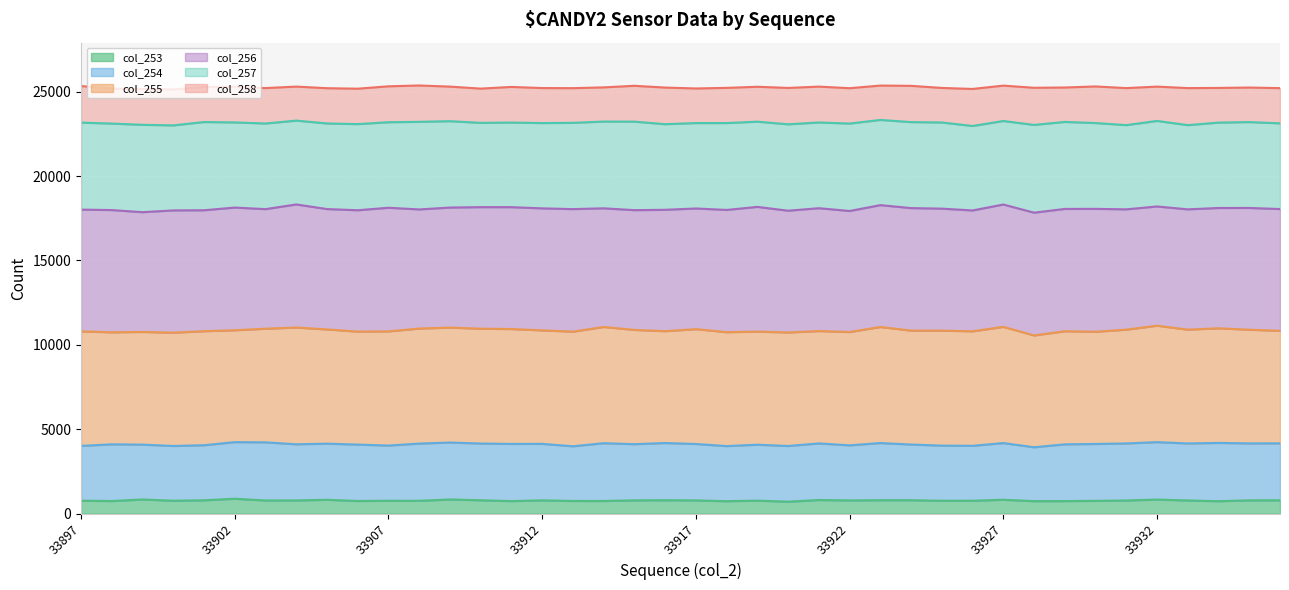

Reading left to right, what are all the values shown in this chart?

col_253_line: 768	748	842	765	792	885	781	784	822	751	765	762	841	794	744	788	752	751	789	797	786	739	772	710	809	785	797	797	765	765	825	740	745	760	782	836	782	738	789	793
col_254_line: 4014	4107	4090	4010	4054	4237	4226	4110	4147	4092	4034	4152	4214	4155	4132	4135	3992	4174	4116	4184	4128	4003	4085	4009	4162	4047	4184	4095	4031	4020	4182	3934	4107	4129	4160	4237	4160	4190	4163	4166
col_255_line: 10801	10746	10767	10724	10811	10867	10958	11029	10916	10787	10801	10969	11024	10960	10939	10860	10784	11061	10887	10813	10933	10753	10788	10735	10819	10763	11061	10846	10845	10806	11068	10560	10809	10776	10903	11137	10903	10983	10898	10835
col_256_line: 18014	17987	17862	17967	17976	18135	18042	18320	18047	17976	18124	18025	18136	18160	18159	18088	18044	18091	17982	18003	18081	17995	18175	17949	18097	17932	18280	18103	18071	17965	18316	17833	18055	18059	18030	18200	18030	18110	18112	18047
col_257_line: 23169	23112	23038	23005	23203	23181	23116	23288	23119	23080	23193	23215	23254	23155	23172	23142	23156	23231	23227	23075	23142	23142	23225	23069	23177	23113	23327	23200	23176	22969	23265	23033	23210	23144	23020	23269	23020	23170	23200	23126
col_258_line: 25336	25181	25156	25133	25277	25291	25214	25302	25207	25178	25319	25368	25301	25183	25282	25215	25209	25256	25349	25245	25191	25226	25292	25223	25301	25207	25363	25347	25222	25163	25360	25232	25248	25311	25213	25301	25213	25224	25246	25211